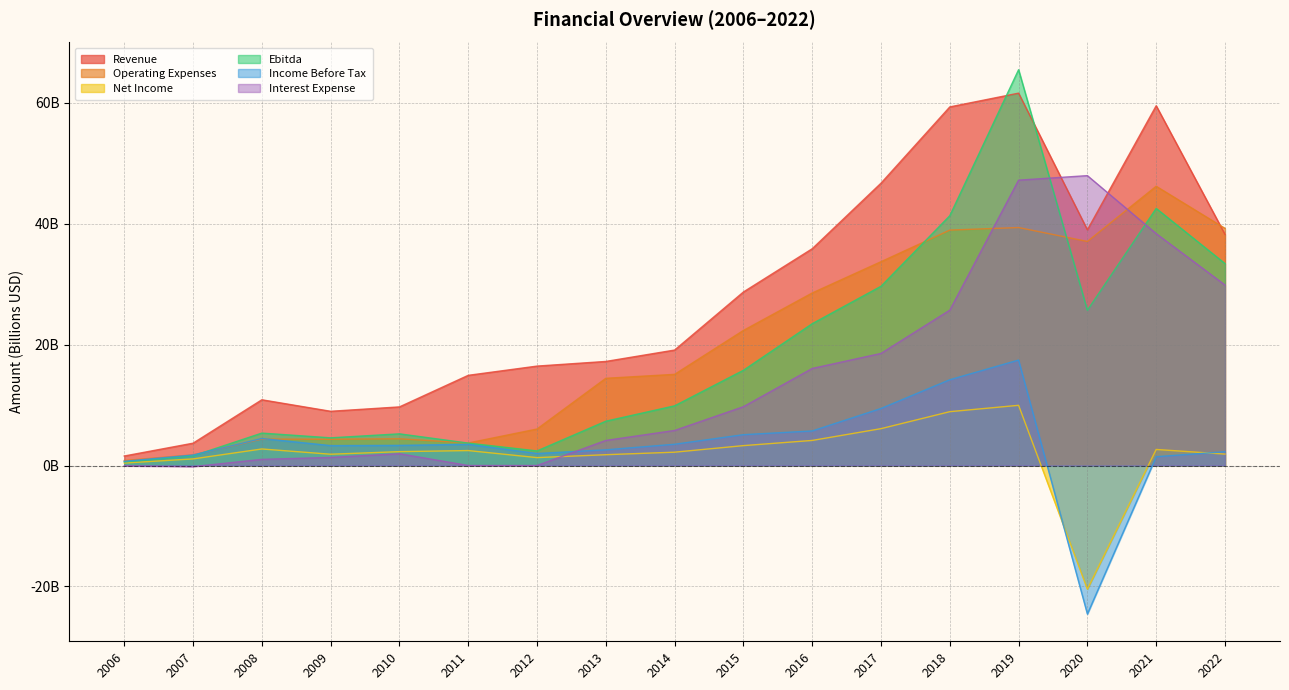

How many data points in Revenue are above 19?

9